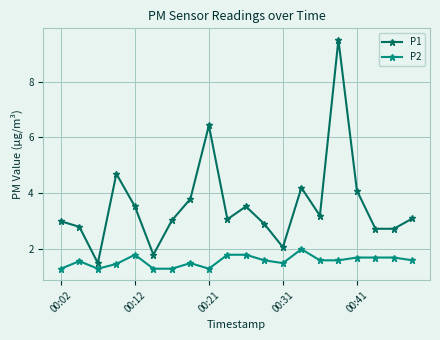

Which series has the largest total across all categories?

P1